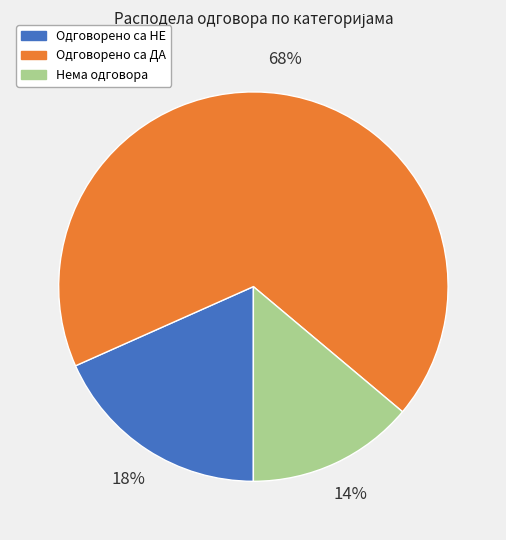

Is there a majority slice in this chart?

Yes